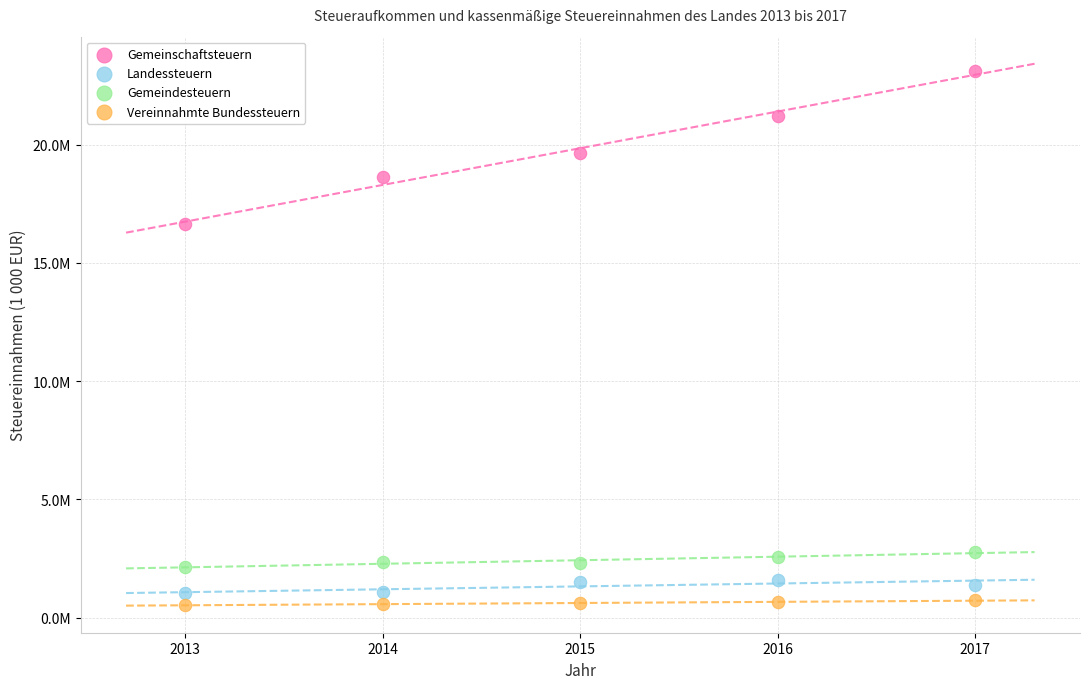

Which series has the widest spread of Y values?

Gemeinschaftsteuern